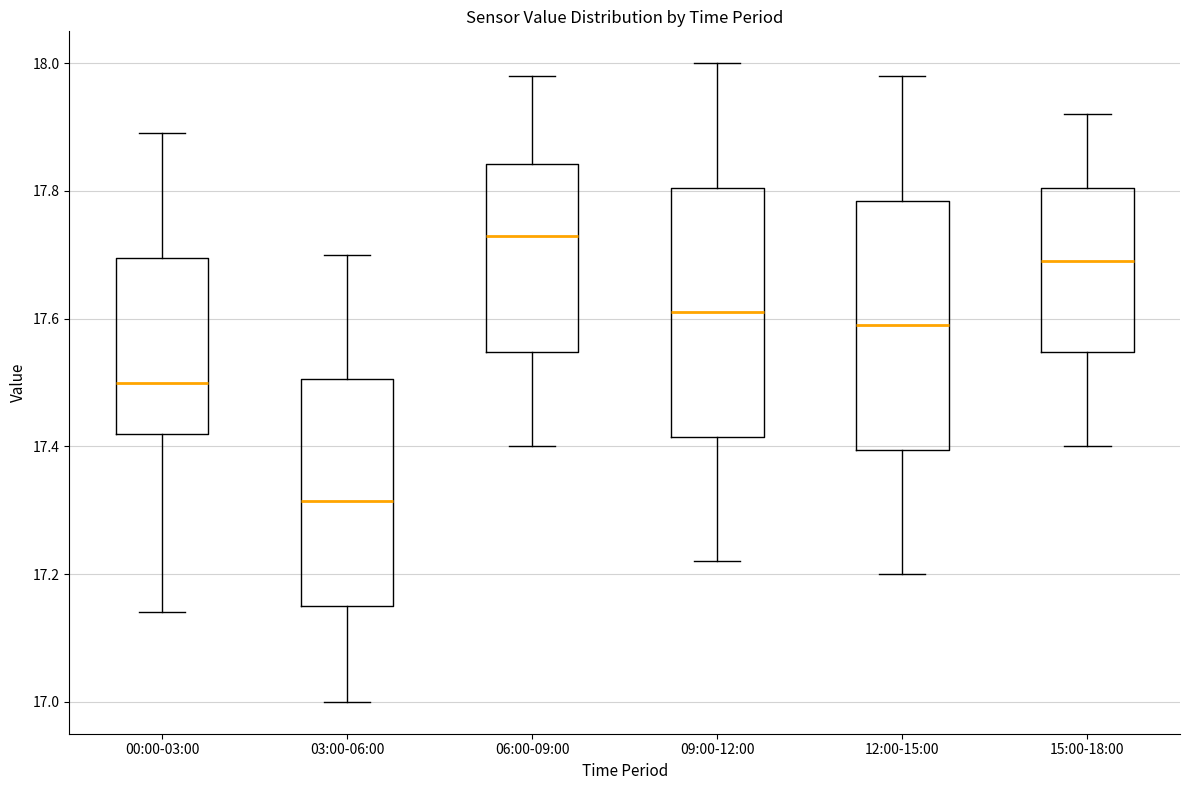

Where is the lower edge of the box for 03:00-06:00 on the y-axis? The values are not printed on the chart, so give them approximately, as read against the axis.

17.16